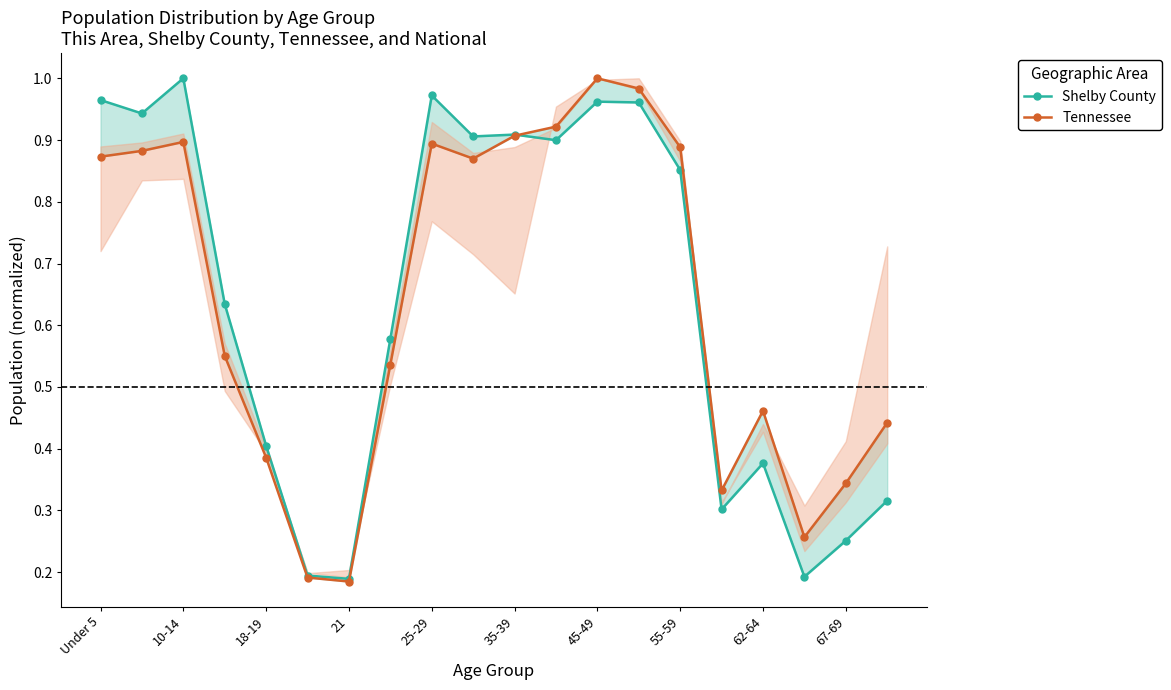

Is it true that Shelby County equals 0.5 at 11?

False